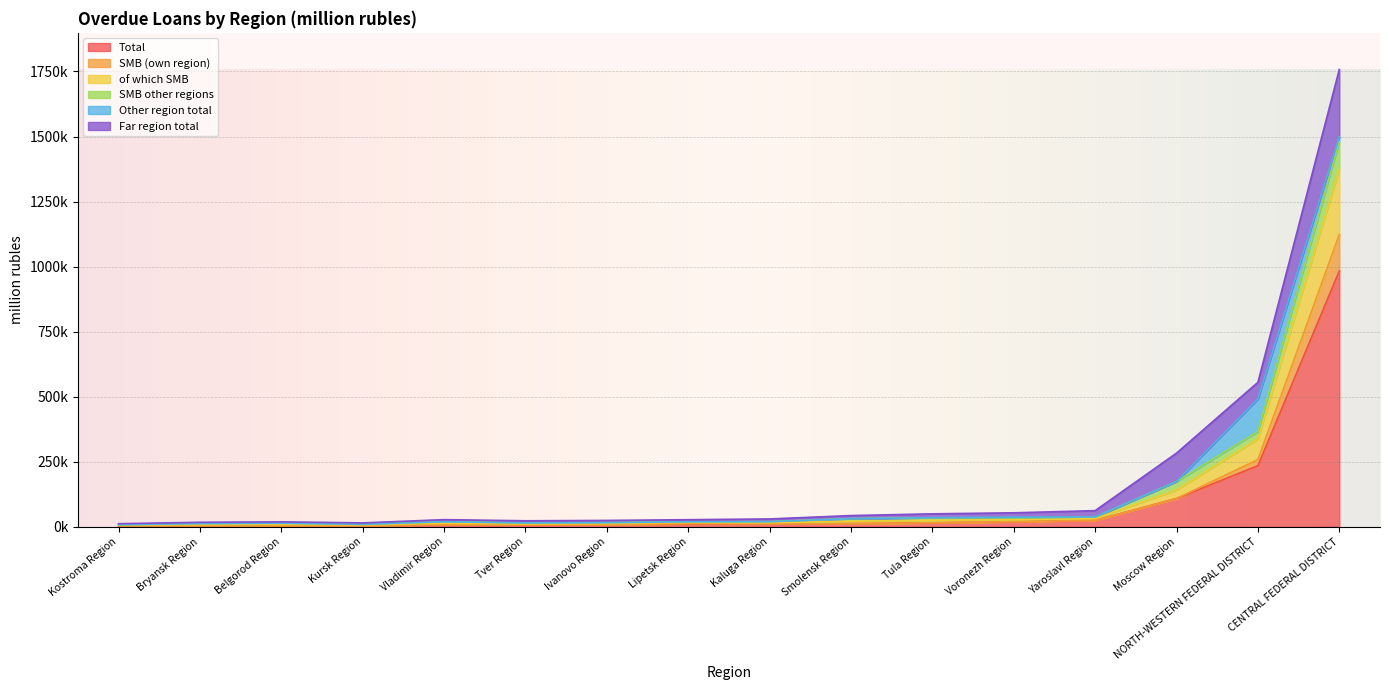

Does the chart display data point markers on the line(s)?

No